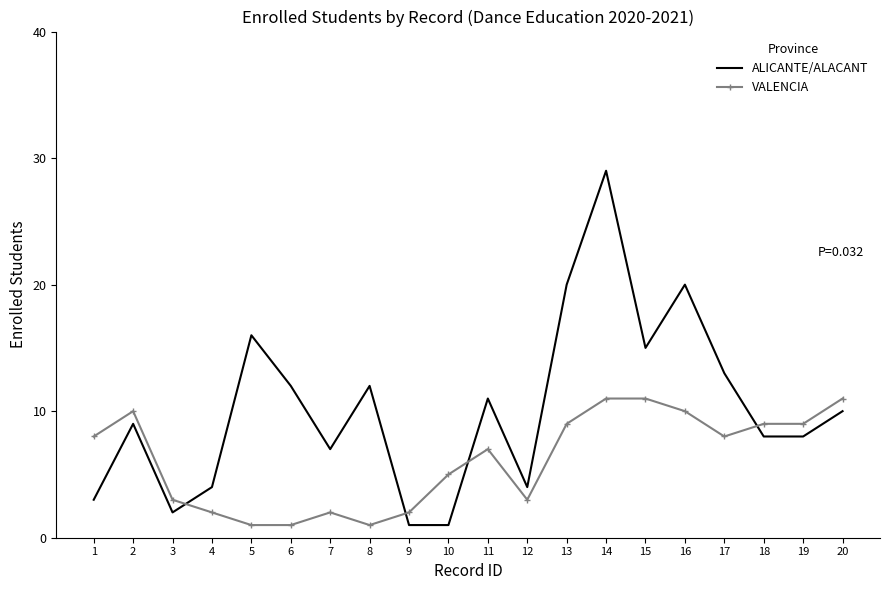

Which series ends up on top after the final intersection of VALENCIA and ALICANTE/ALACANT?

VALENCIA